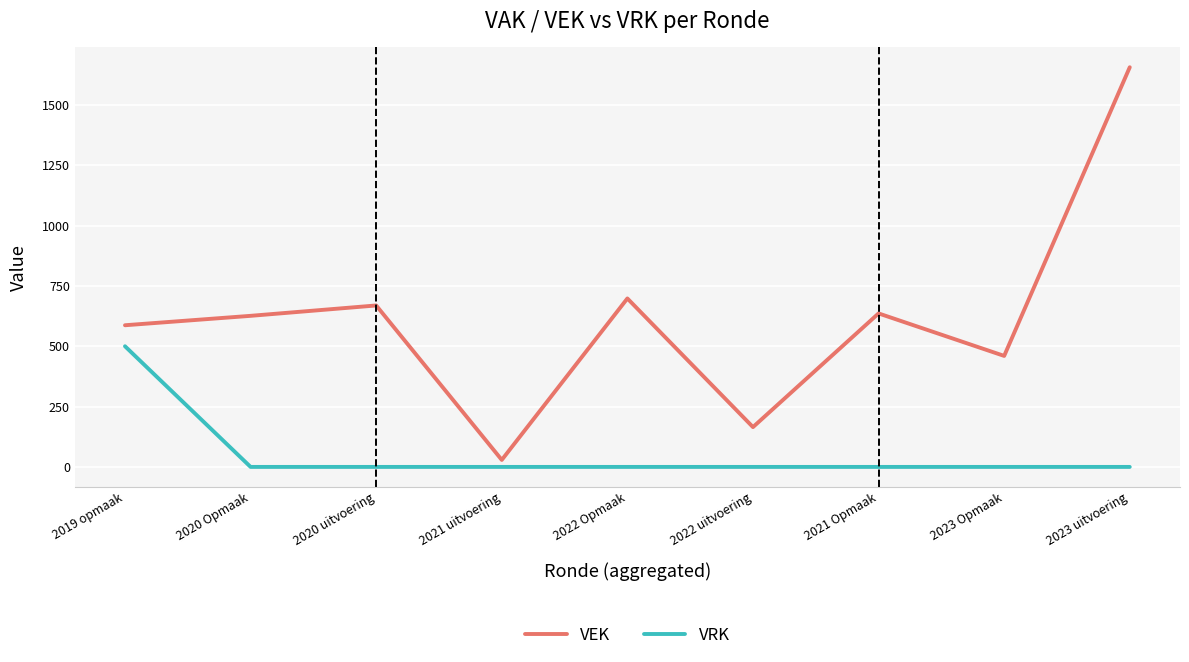

What is the total value across all series at 2019 opmaak?

1087